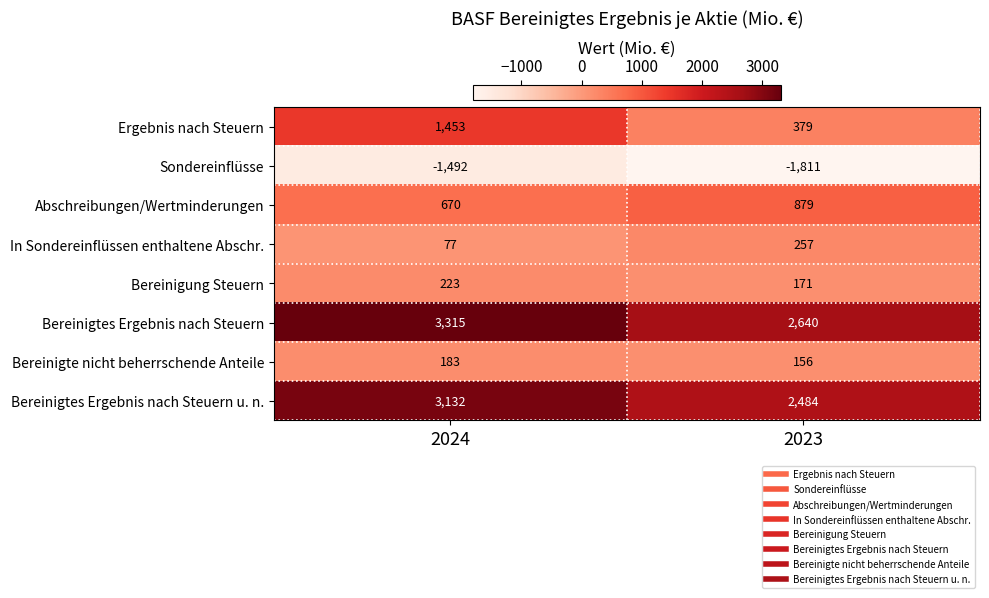

Reading left to right, list all the values displayed in this chart.

Ergebnis nach Steuern: 1453	379
Sondereinflüsse: -1492	-1811
Abschreibungen/Wertminderungen: 670	879
In Sondereinflüssen enthaltene Abschr.: 77	257
Bereinigung Steuern: 223	171
Bereinigtes Ergebnis nach Steuern: 3315	2640
Bereinigte nicht beherrschende Anteile: 183	156
Bereinigtes Ergebnis nach Steuern u. n.: 3132	2484